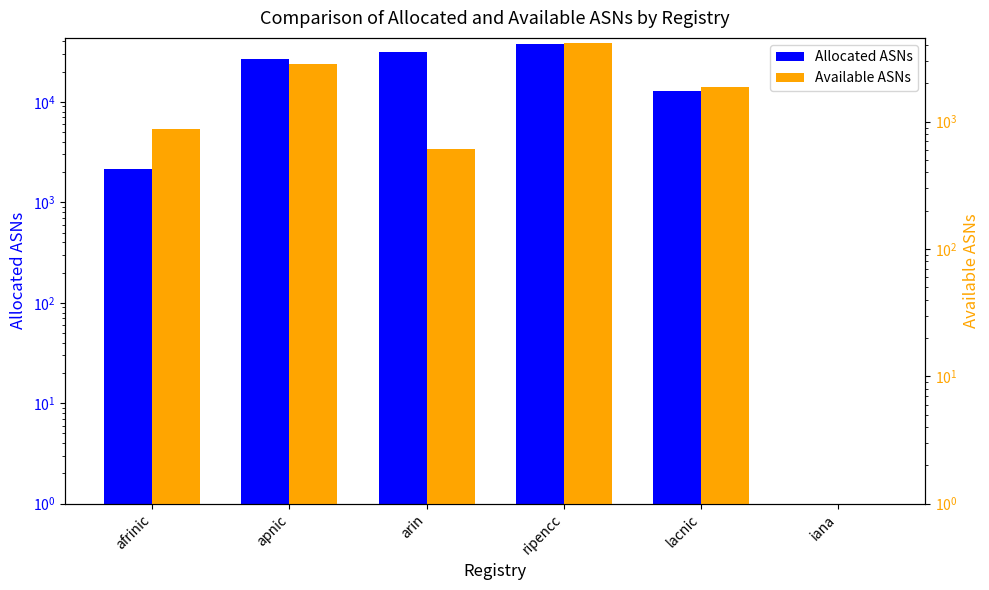

Reading right to left, extract all data points from this chart.

Allocated ASNs: 0	12692	37551	31273	26501	2131
Available ASNs: 0	1875	4134	605	2835	878